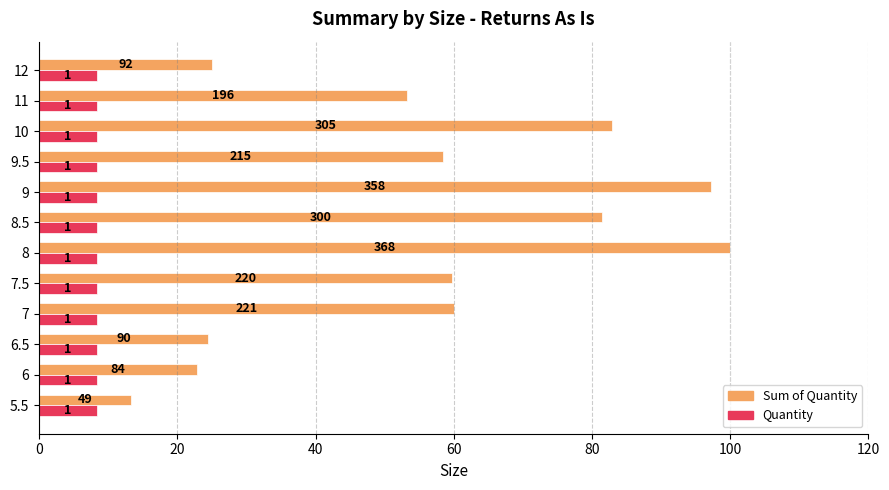

At how many categories does at least one series exceed 34?

8